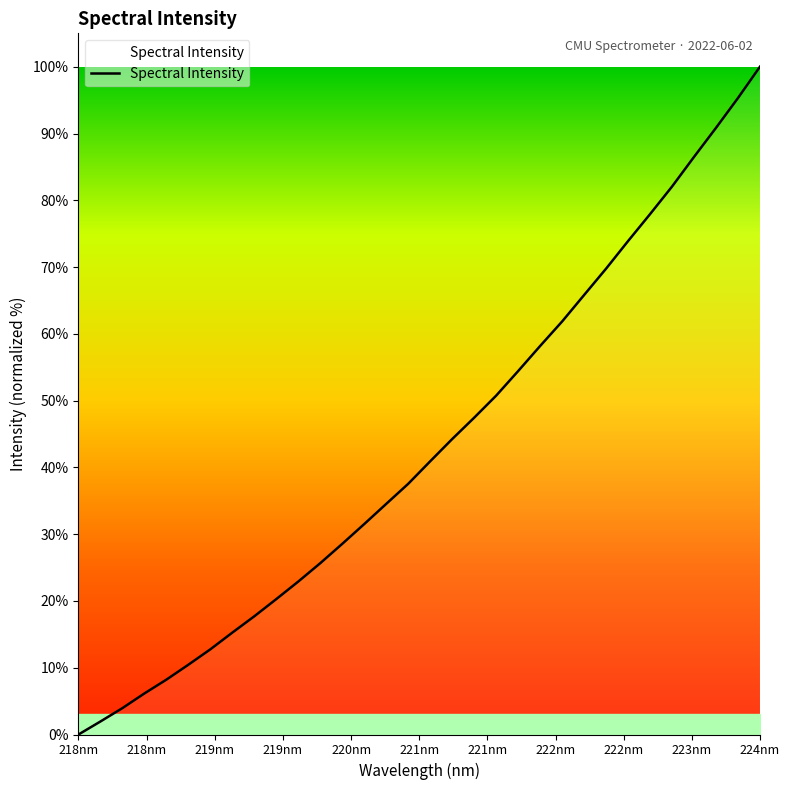

List the labels in order of value, smallest first.

218.0596, 218.2508, 218.442, 218.6332, 218.8244, 219.0156, 219.2067, 219.3979, 219.589, 219.7801, 219.9712, 220.1623, 220.3533, 220.5444, 220.7354, 220.9264, 221.1174, 221.3083, 221.4993, 221.6902, 221.8812, 222.0721, 222.263, 222.4538, 222.6447, 222.8355, 223.0264, 223.2172, 223.408, 223.5987, 223.7895, 223.9802